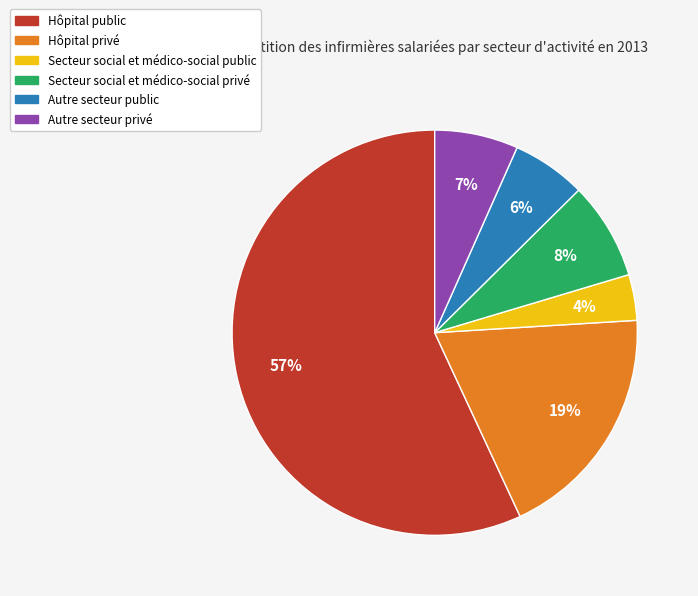

How many segments does this pie chart have?

6